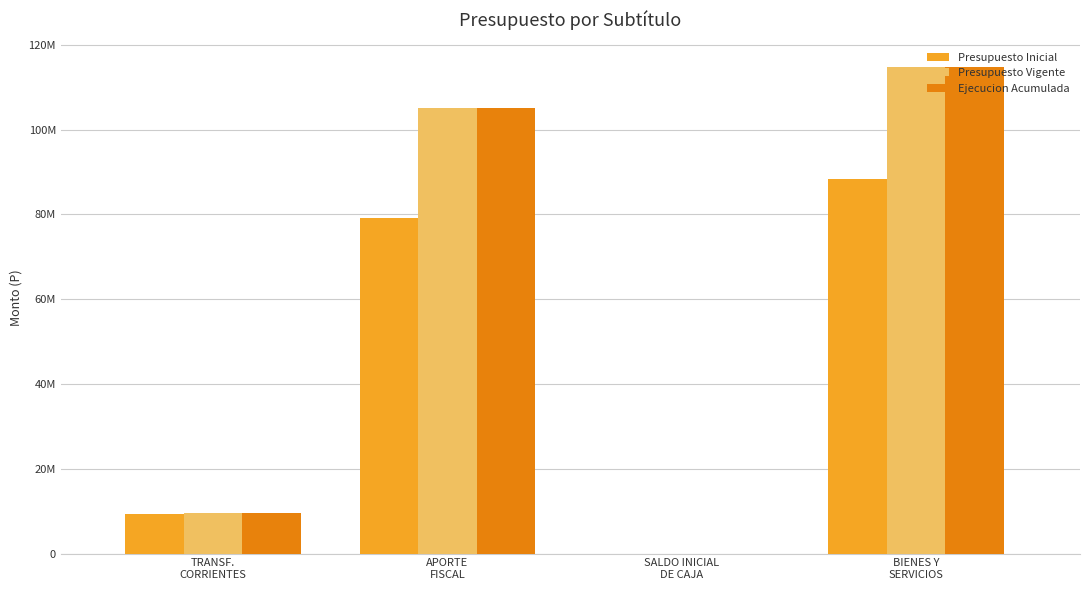

What is the value of the Presupuesto Inicial bar at the 1st from the left?

9363062